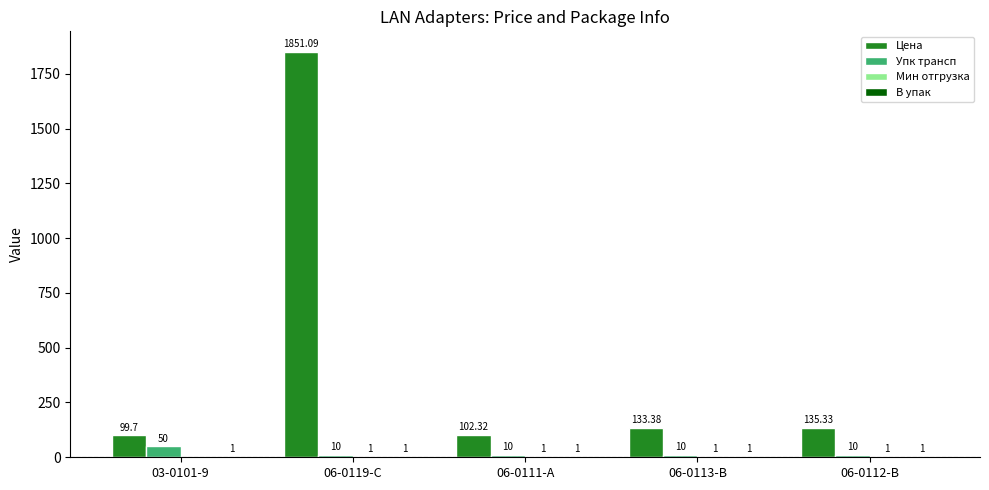

Which series changed the most between 06-0119-C and 06-0111-A?

Цена